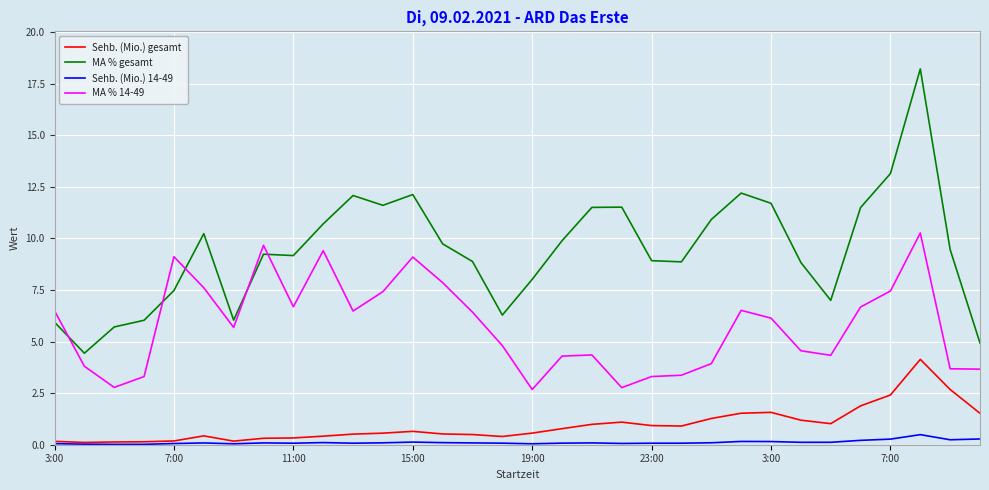

Which series has the largest total across all categories?

MA % gesamt